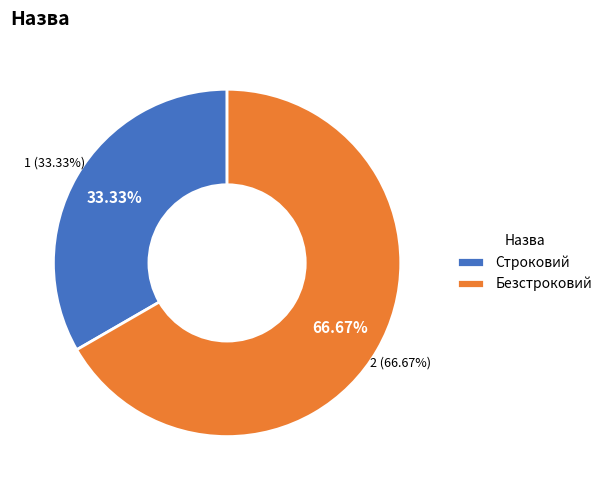

What is the ratio of the value at Строковий to the value at Безстроковий?

0.5